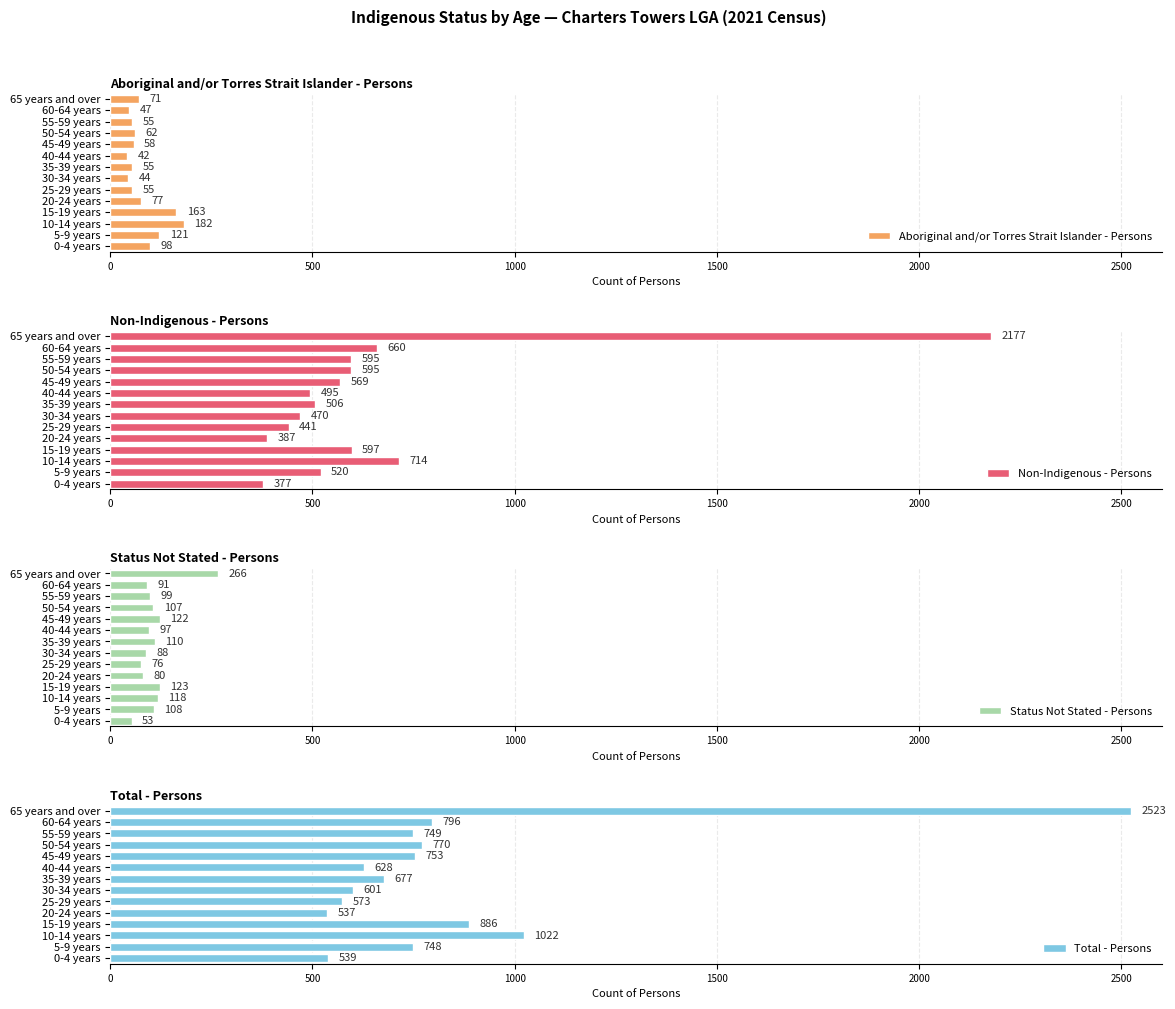

Which series has the widest spread of values?

Total - Persons